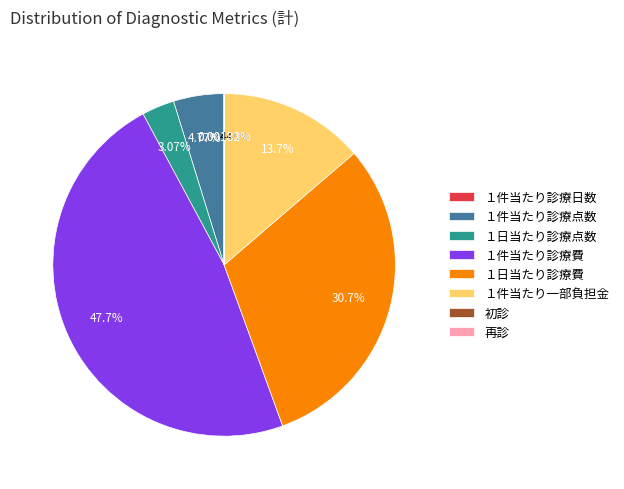

Which has a higher value, １件当たり診療費 or １日当たり診療費?

１件当たり診療費